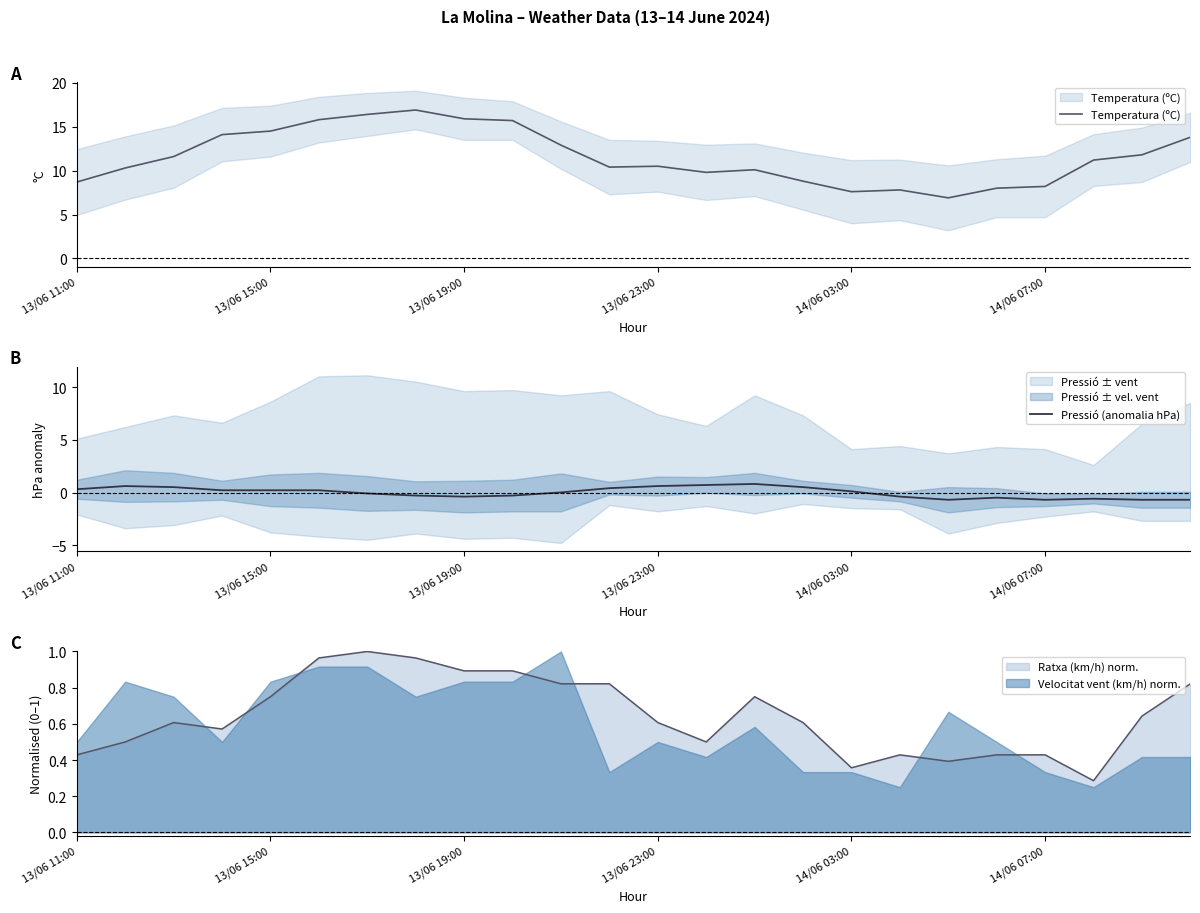

True or false: Pressió (anomalia hPa) and Temperatura (ºC) intersect in this chart.

False